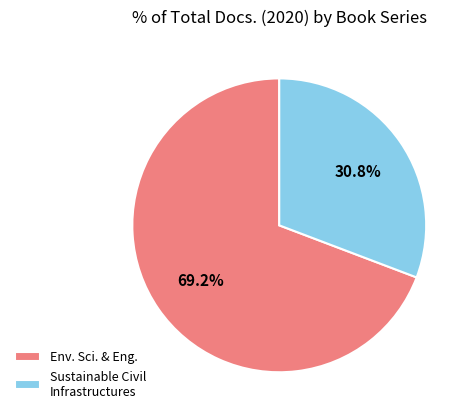

Which has a higher value, Env. Sci. & Eng. or Sustainable Civil Infrastructures?

Env. Sci. & Eng.